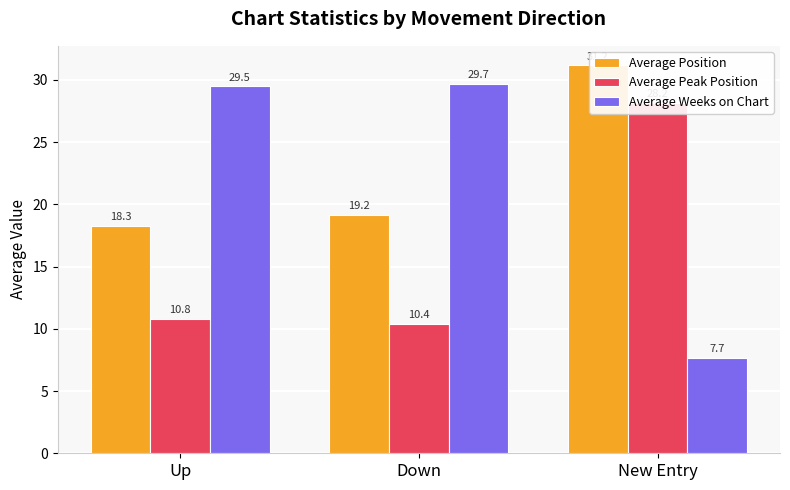

Are the bars horizontal?

No